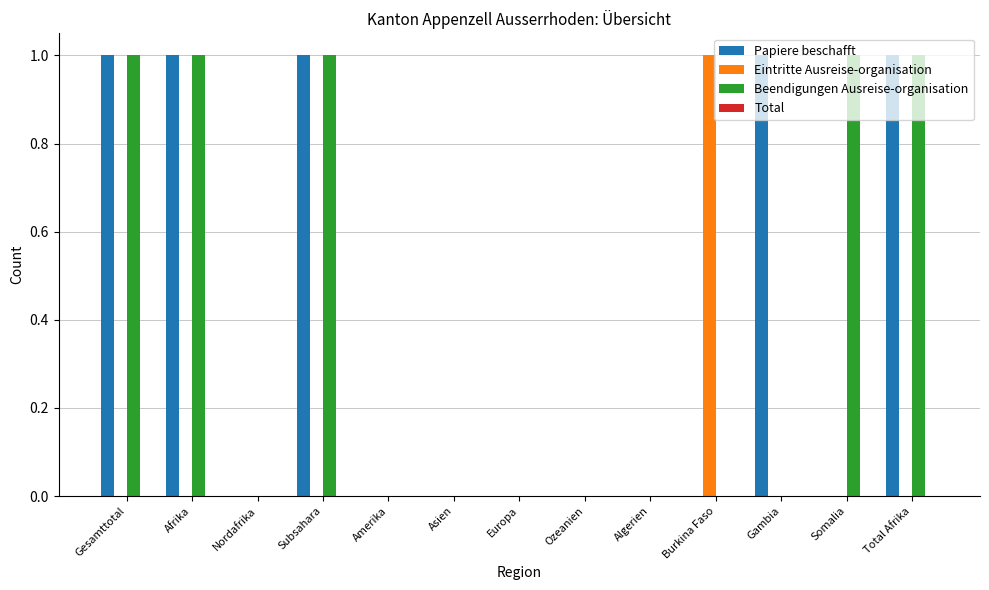

What is the maximum value for Eintritte Ausreise-organisation?

1